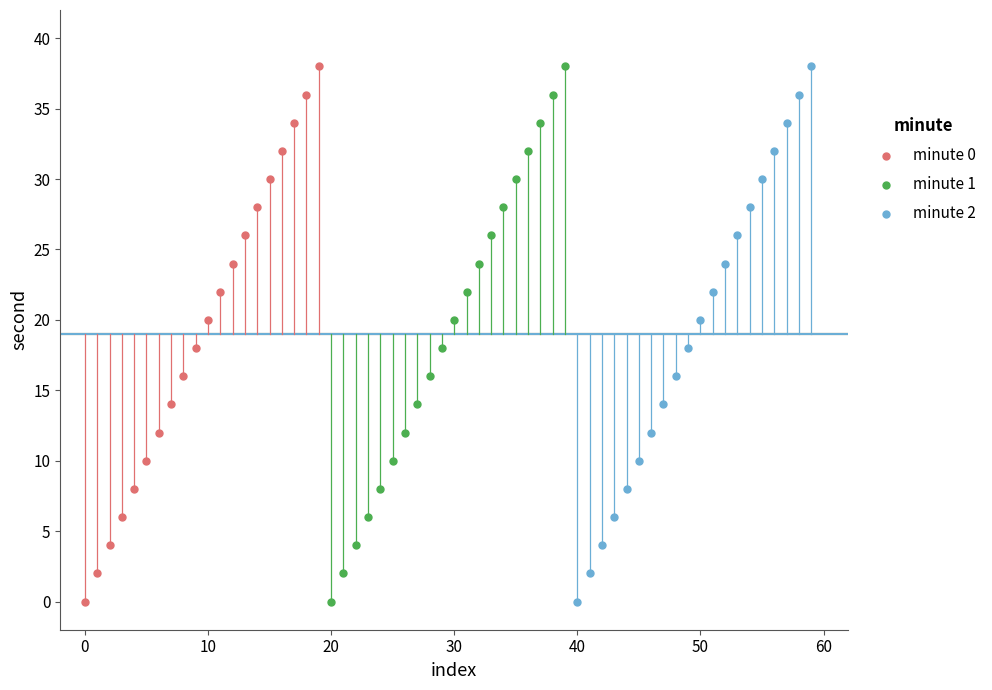

What are all the series names shown in the legend?

minute 0, minute 1, minute 2